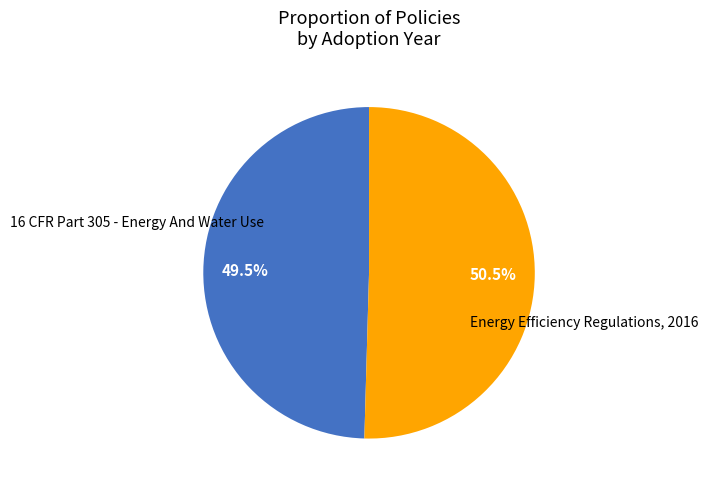

Is there a majority slice in this chart?

Yes